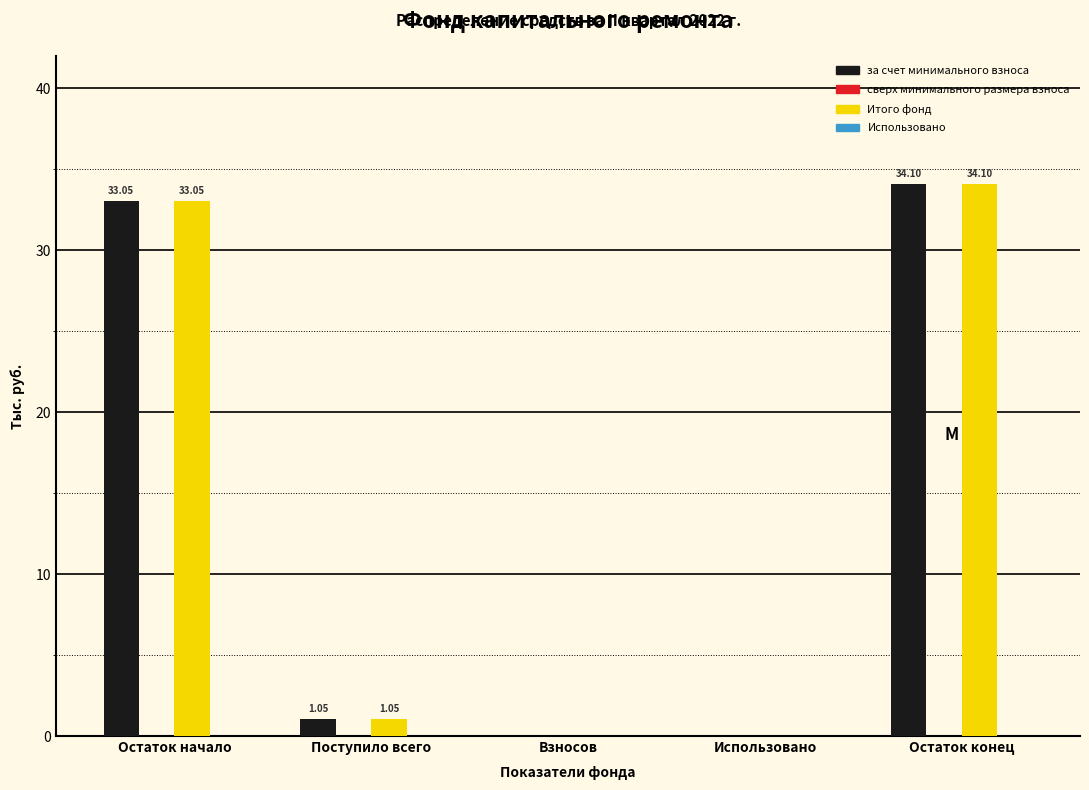

At which label is за счет минимального взноса closest to 17?

Поступило всего